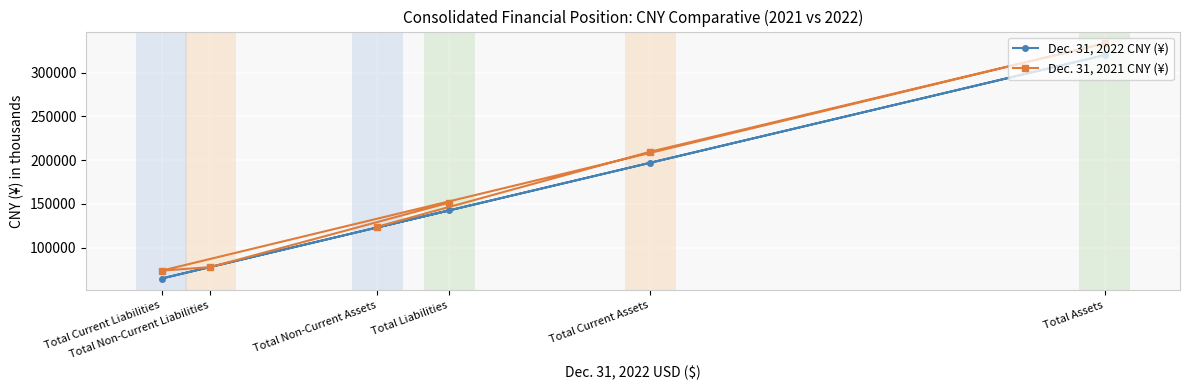

What is the total value across all series at Total Liabilities?

293953